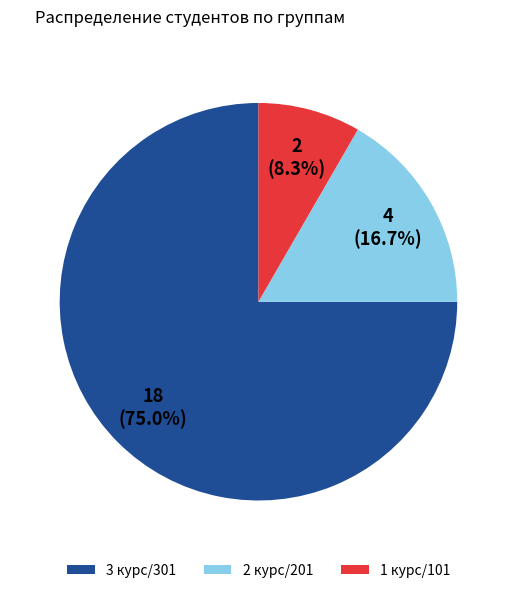

How many segments does this pie chart have?

3